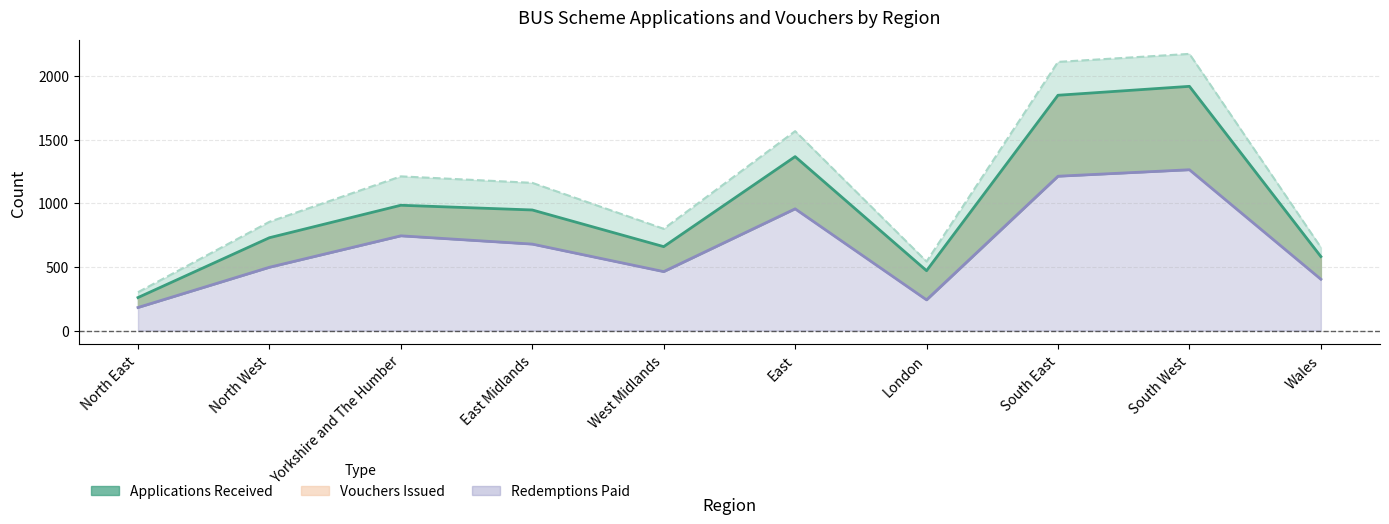

Is the value of Redemptions Paid (line) at East Midlands greater than the value of Applications Received (line) at West Midlands?

No